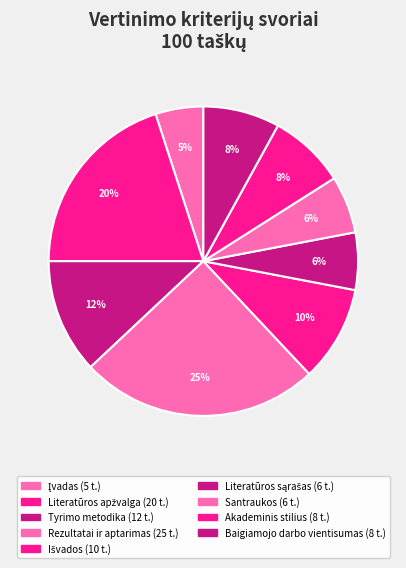

Count the number of slices in the pie.

9